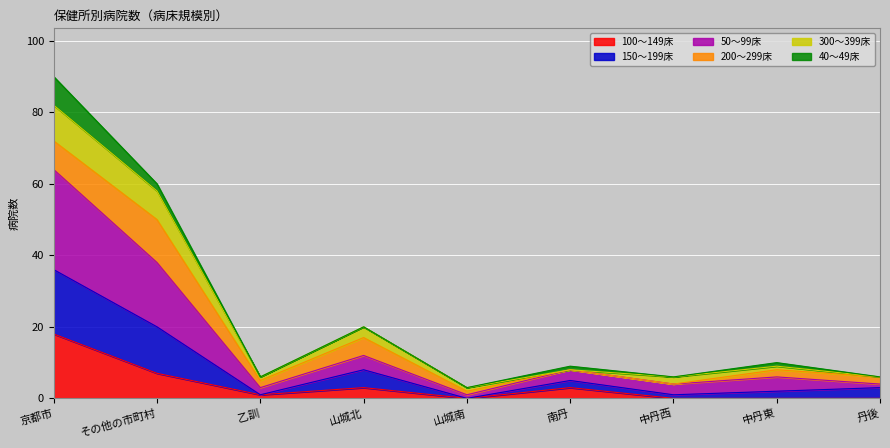

True or false: 50～99床 and 100～149床 cross at least once.

False